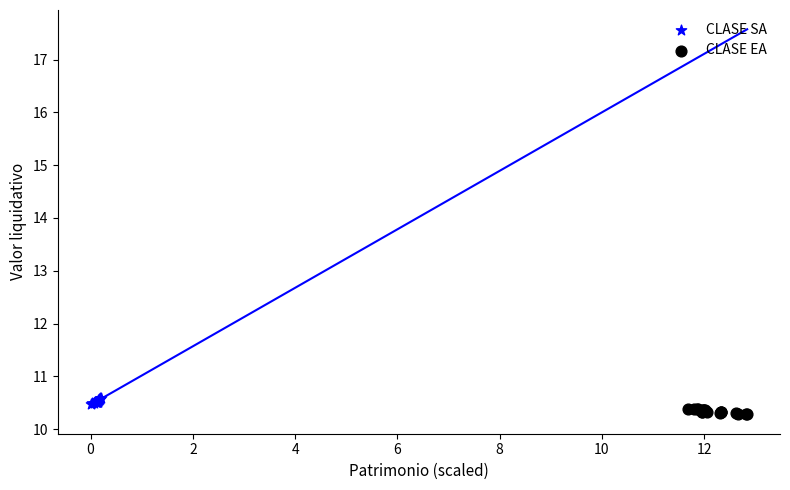

Which series contains the highest Y value?

CLASE SA